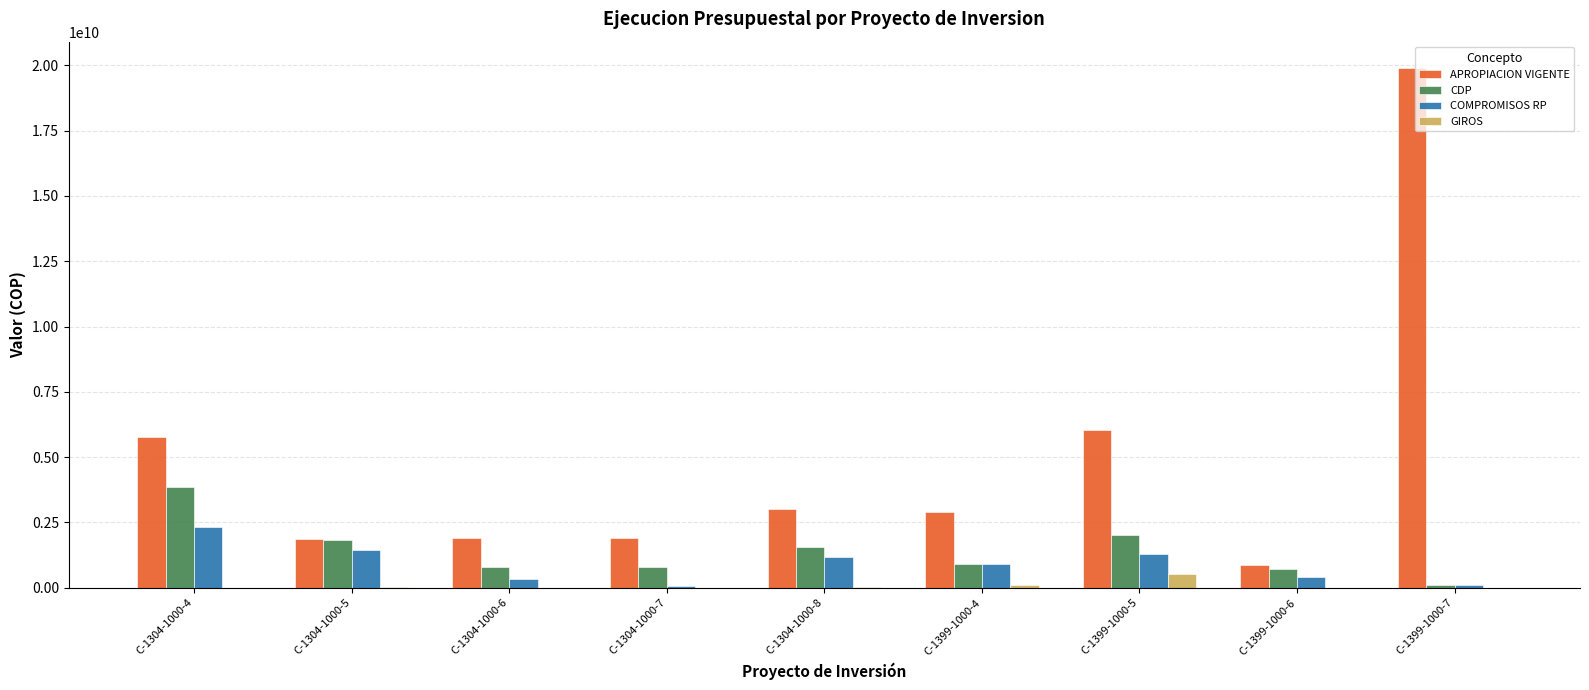

How many data points does each series have?

9